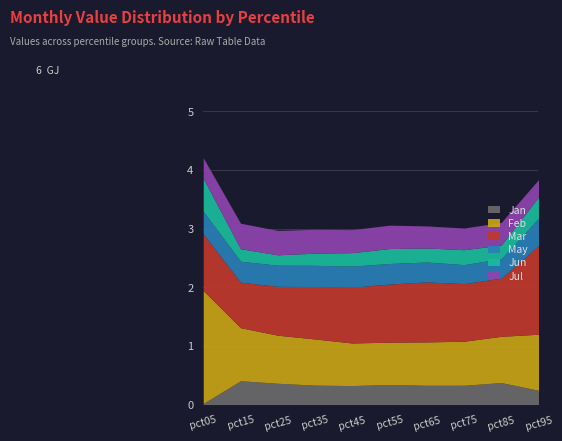

True or false: Jan has a value of 0.3 at pct35.

True